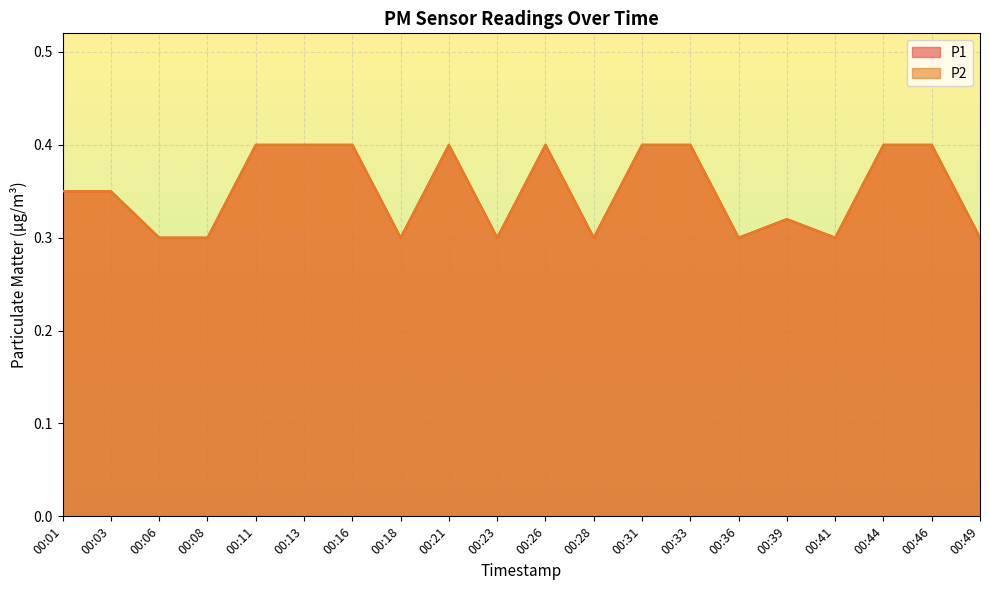

Reading left to right, extract all data points from this chart.

P1: 00:01=0.3	00:03=0.3	00:06=0.3	00:08=0.3	00:11=0.4	00:13=0.4	00:16=0.4	00:18=0.3	00:21=0.4	00:23=0.3	00:26=0.4	00:28=0.3	00:31=0.4	00:33=0.4	00:36=0.3	00:39=0.3	00:41=0.3	00:44=0.4	00:46=0.4	00:49=0.3
P2: 00:01=0.3	00:03=0.3	00:06=0.3	00:08=0.3	00:11=0.4	00:13=0.4	00:16=0.4	00:18=0.3	00:21=0.4	00:23=0.3	00:26=0.4	00:28=0.3	00:31=0.4	00:33=0.4	00:36=0.3	00:39=0.3	00:41=0.3	00:44=0.4	00:46=0.4	00:49=0.3